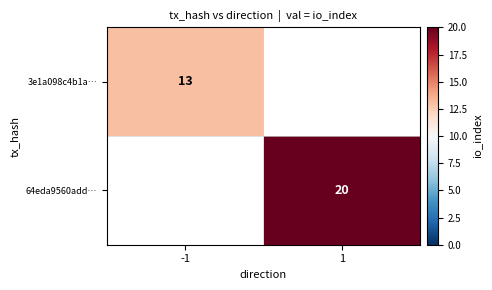

Is it true that 3e1a098c4b1a… equals 13 at -1?

True